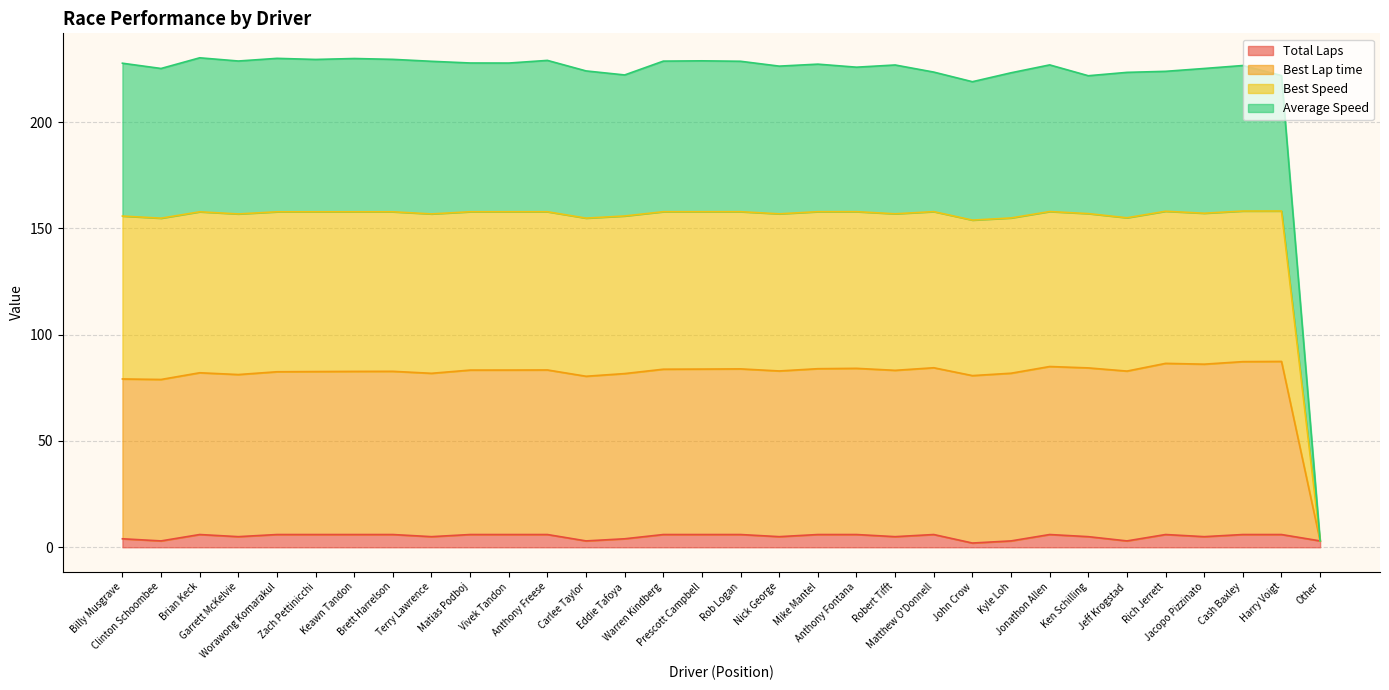

What position from the right is Other?

1